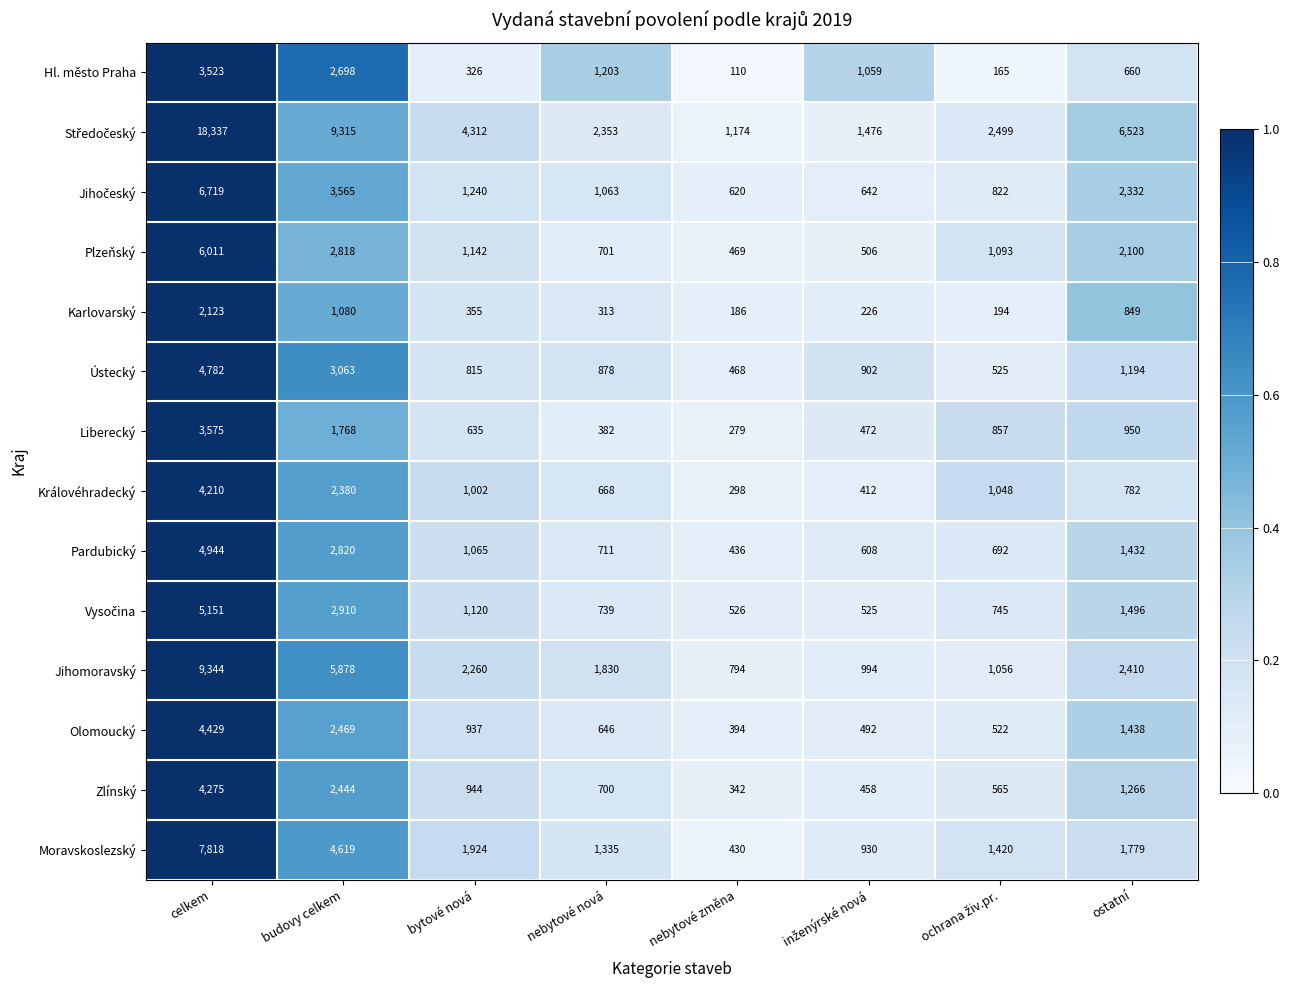

What is the average value of the Zlínský series?

1374